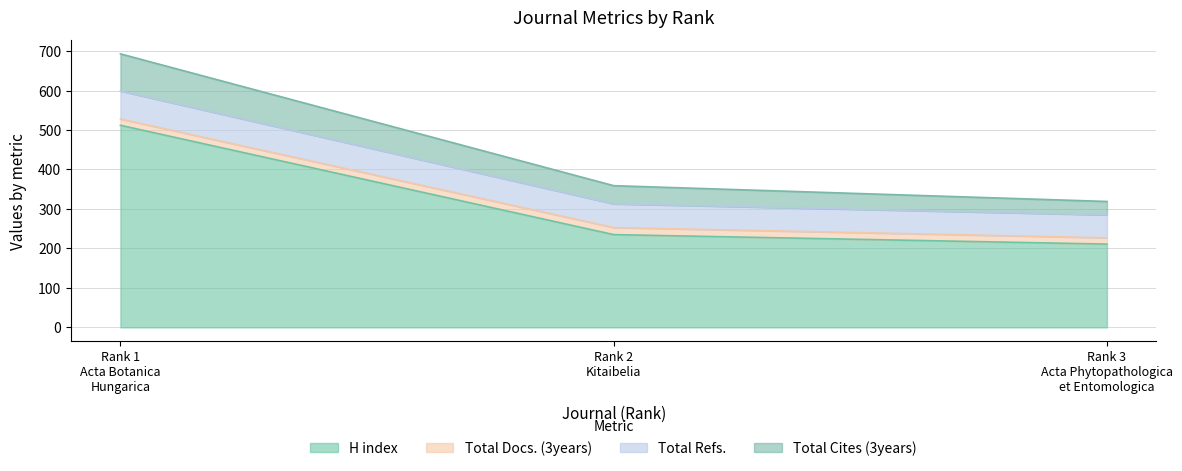

What is the smallest value displayed?

211